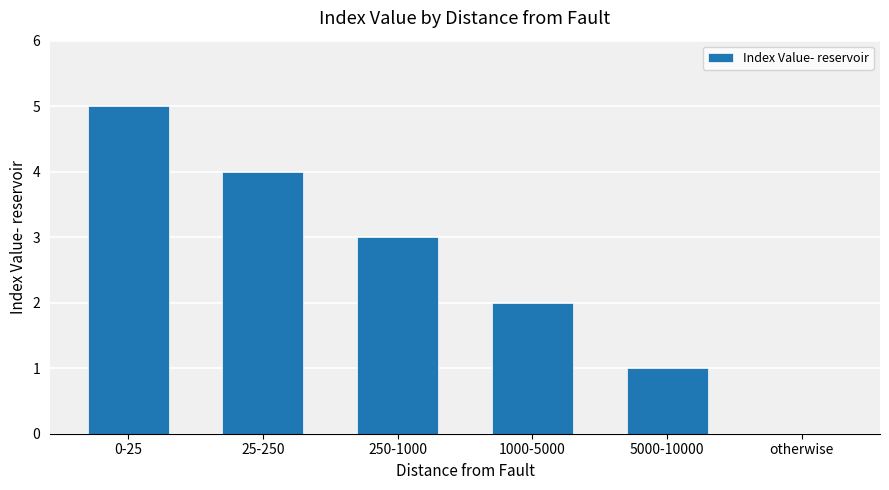

What is the sum of the values at 250-1000 and 25-250?

7